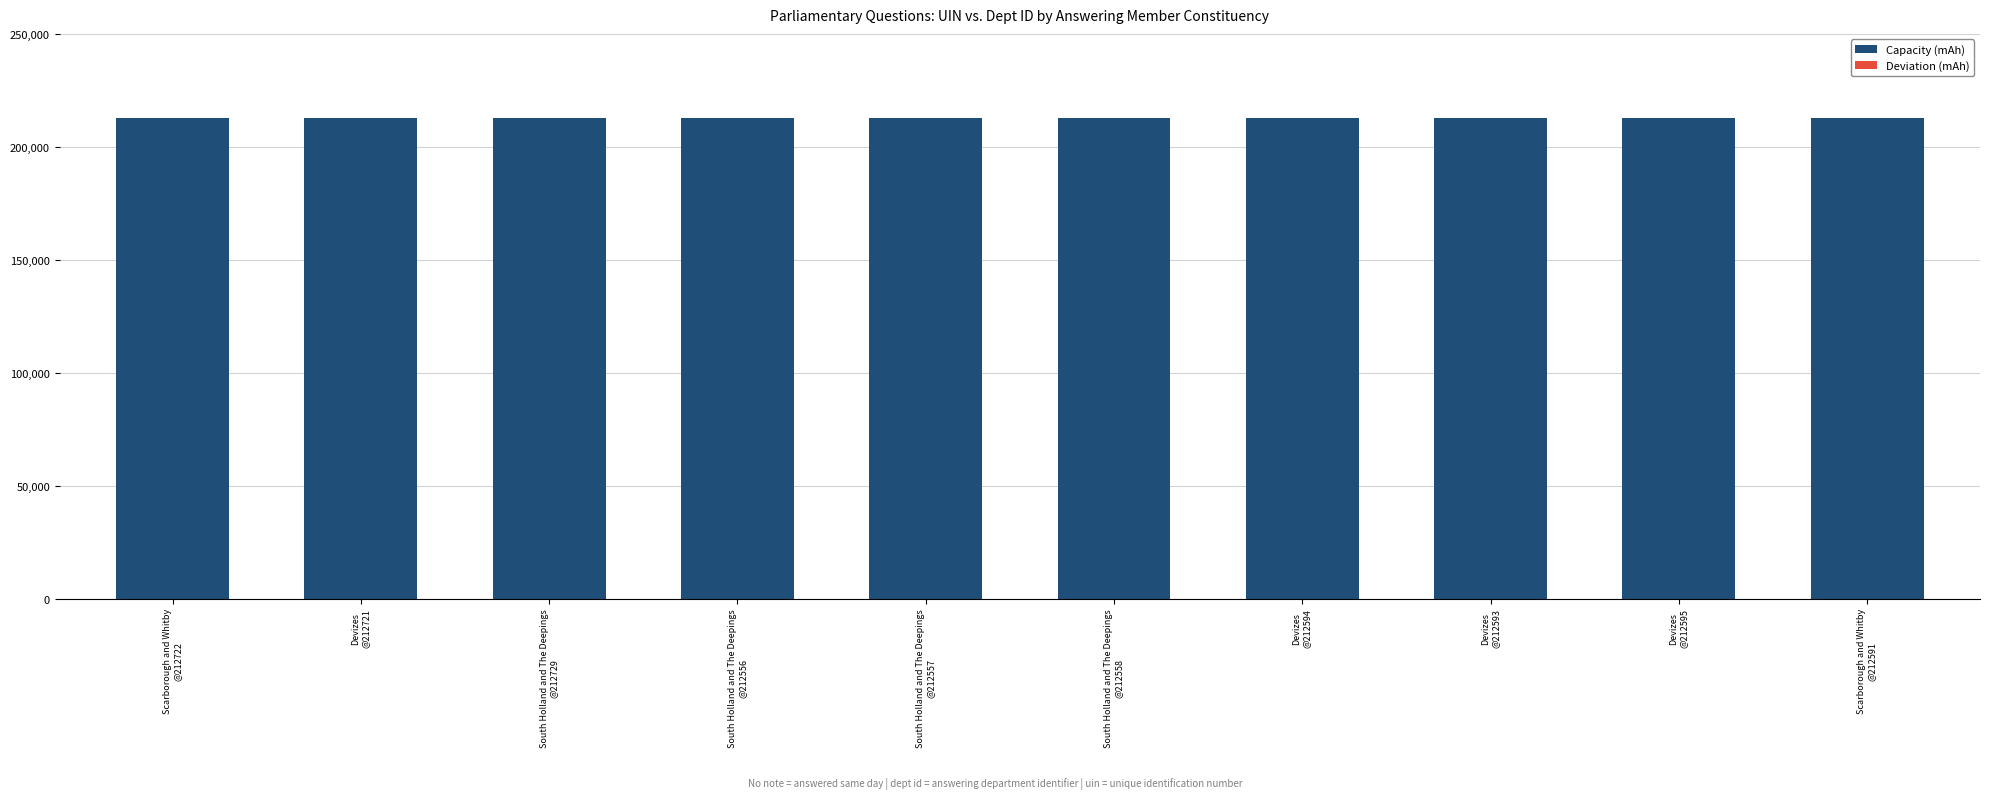

How many distinct data groups are displayed?

2